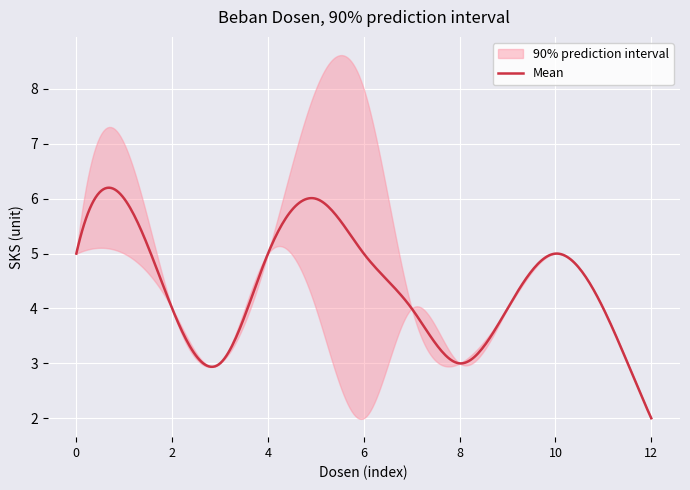

Reading left to right, extract all data points from this chart.

dosen_1_sks: 5	5	4	3	5	4	2	4	3	4	5	4	2
dosen_2_sks: 0	1	0	0	0	2	3	0	0	0	0	0	0
total_sks: 5	6	4	3	5	6	5	4	3	4	5	4	2